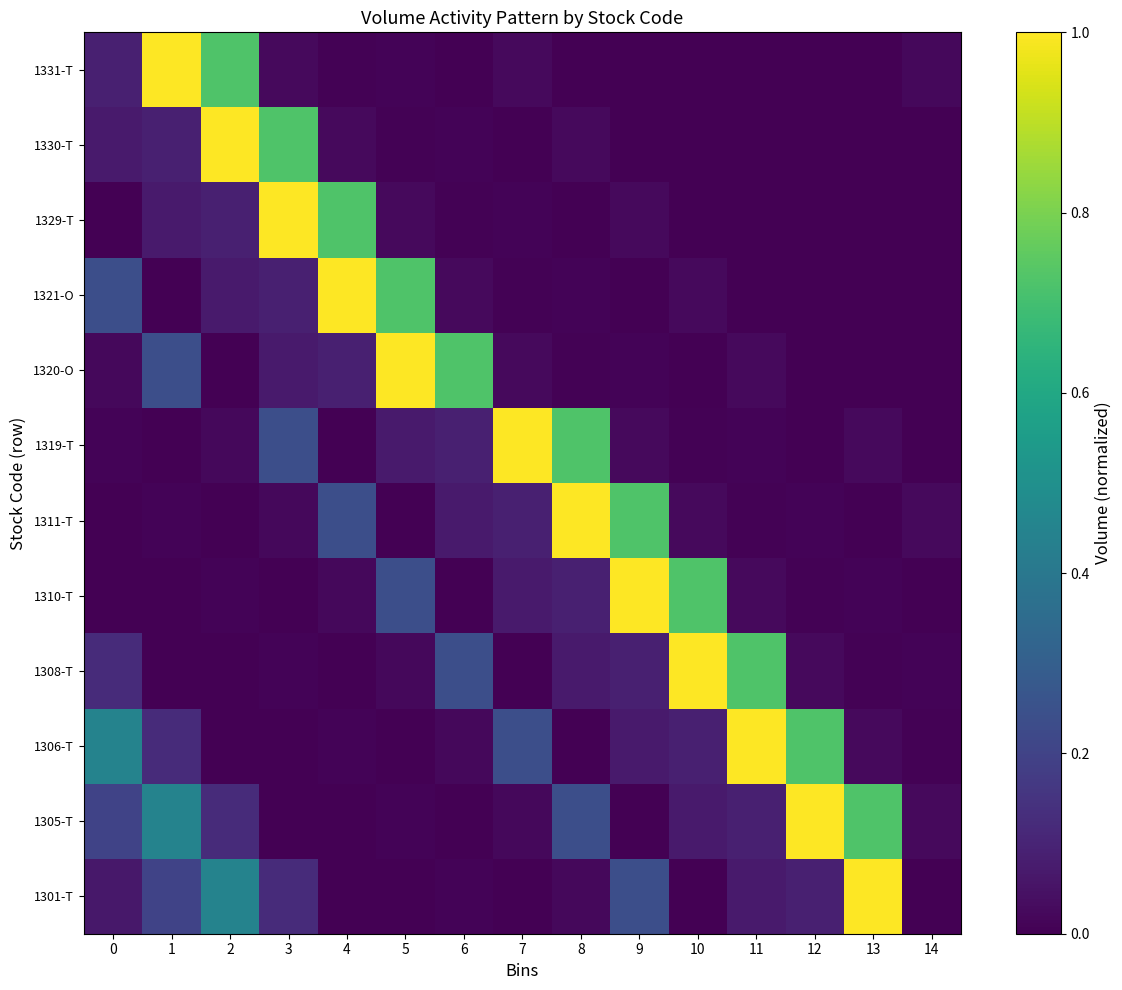

Between 11 and 4, which is larger?

11